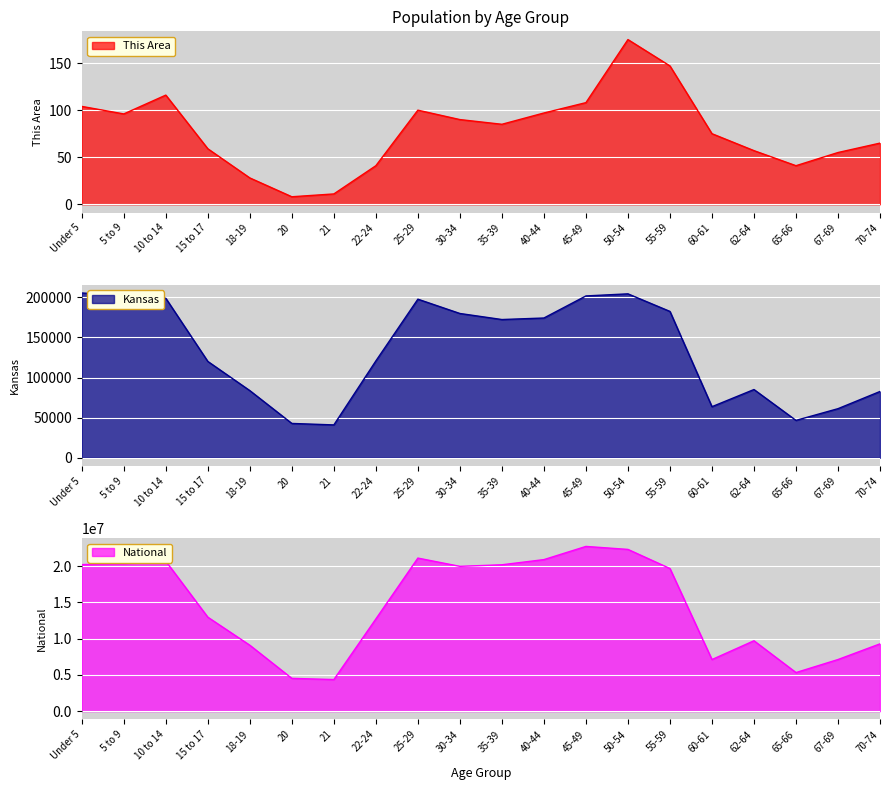

How many interior local valleys does the This Area series have?

4